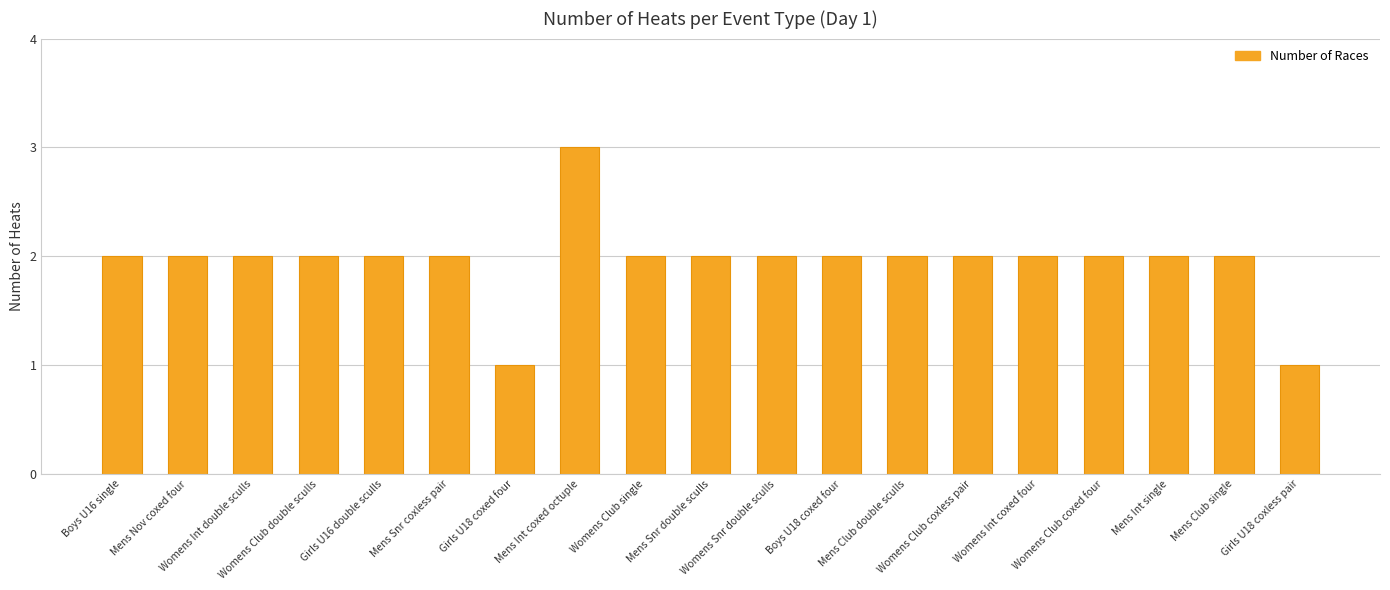

What is the sum of all values?

37